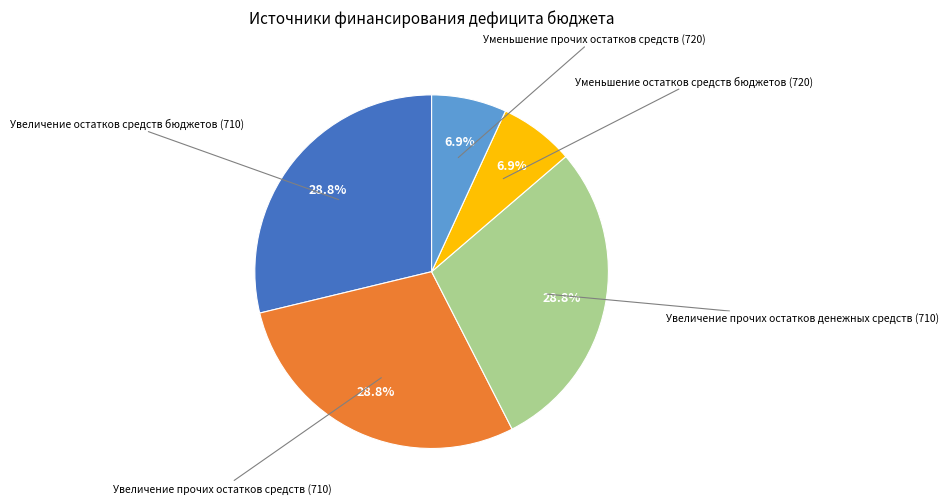

Rank the categories by value from lowest to highest.

Уменьшение остатков средств бюджетов (720), Уменьшение прочих остатков средств (720), Увеличение остатков средств бюджетов (710), Увеличение прочих остатков средств (710), Увеличение прочих остатков денежных средств (710)